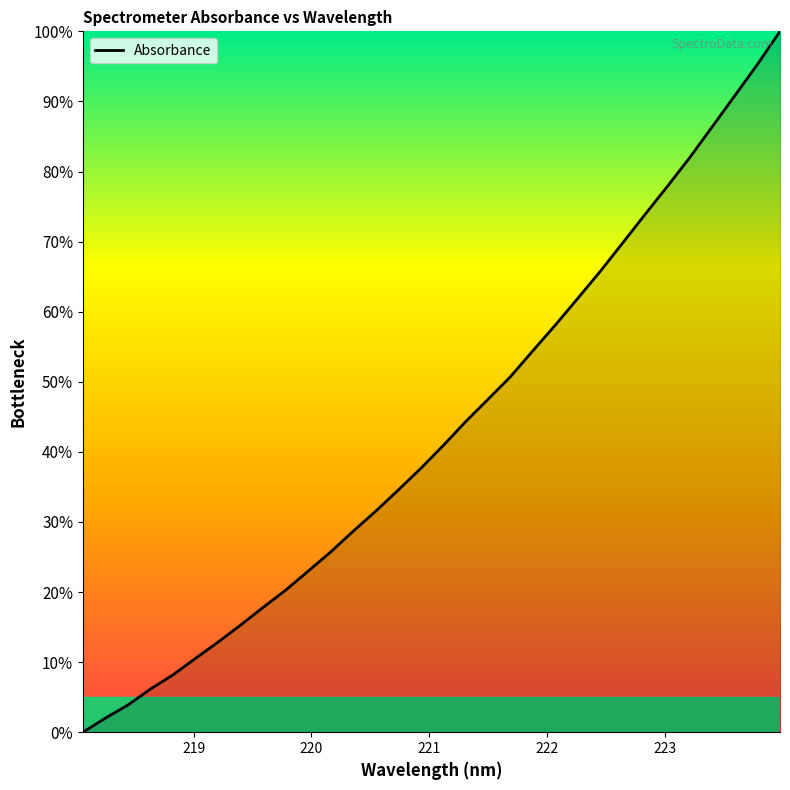

Does the chart display data point markers on the line(s)?

No